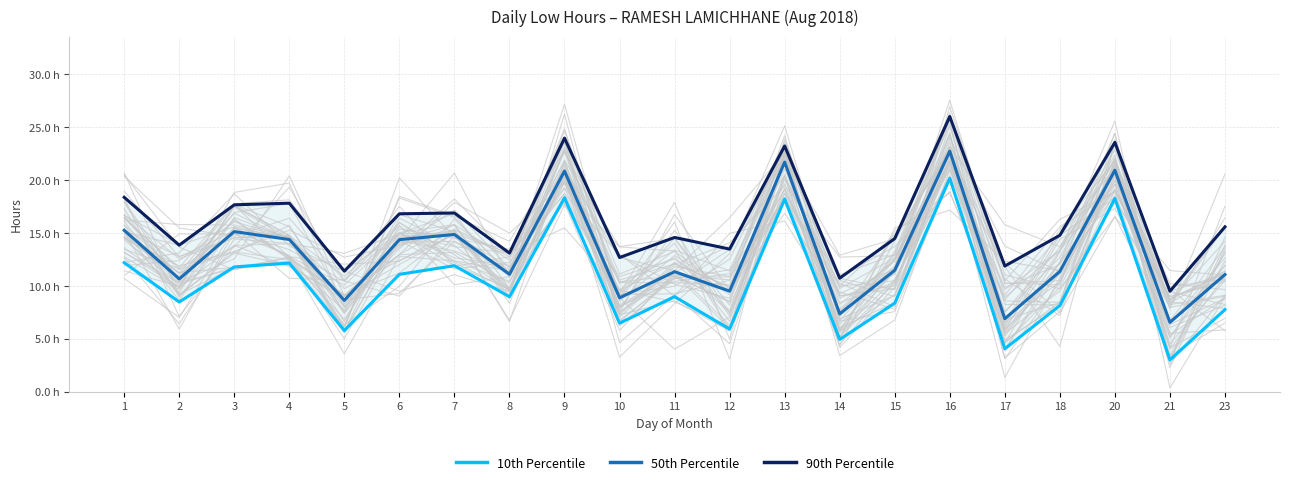

True or false: 10th Percentile and 50th Percentile intersect in this chart.

False